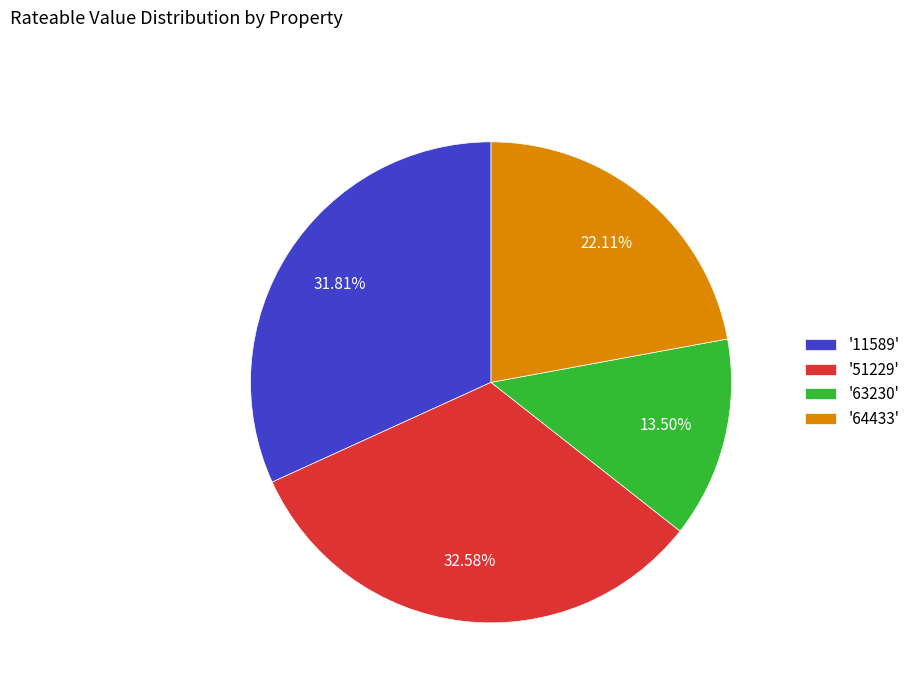

What is the smallest slice in the pie chart?

'63230'